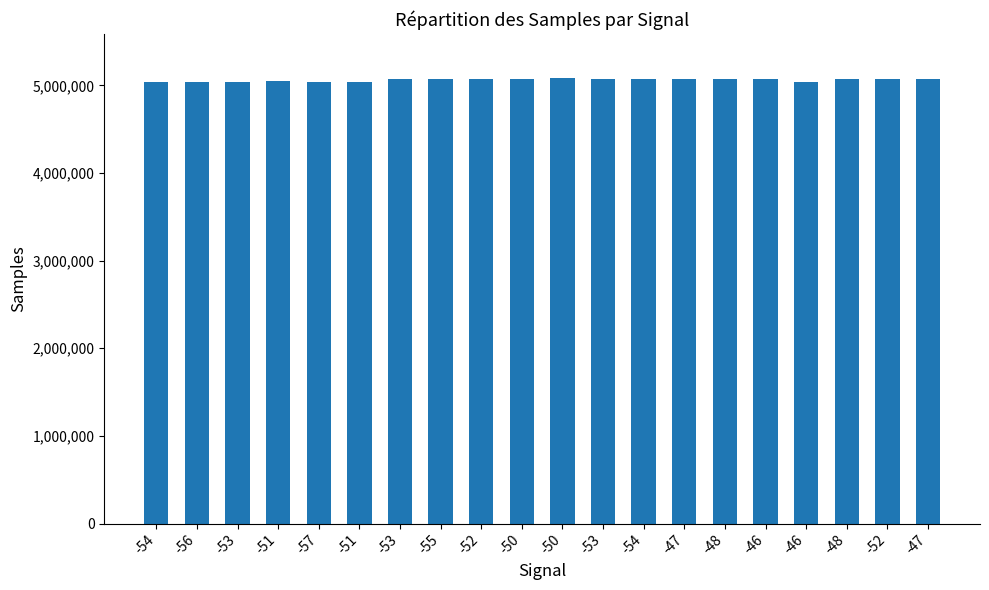

Are the bars horizontal?

No